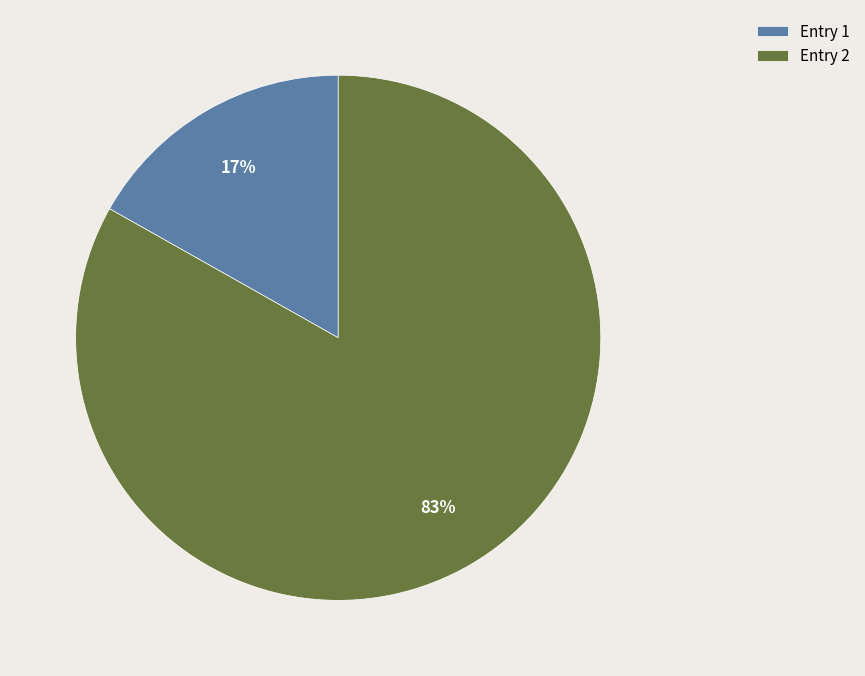

Count the number of slices in the pie.

2